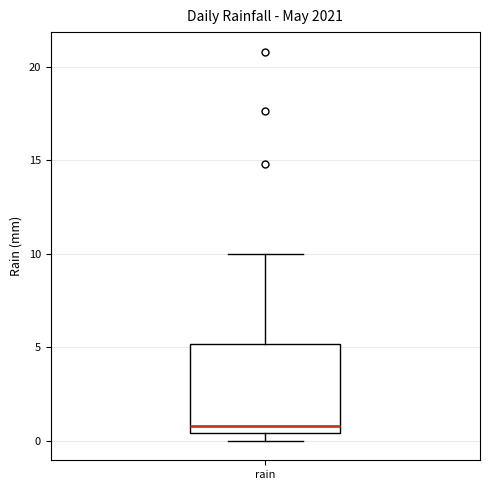

Transcribe this box plot: give where the median line is, the range the box spans, and where the two whiskers end, as read against the y-axis. The values are not printed on the chart, so give them approximately, as read against the axis.

median 1.0, box 0.5 to 5.0, whiskers 0.0 to 10.0